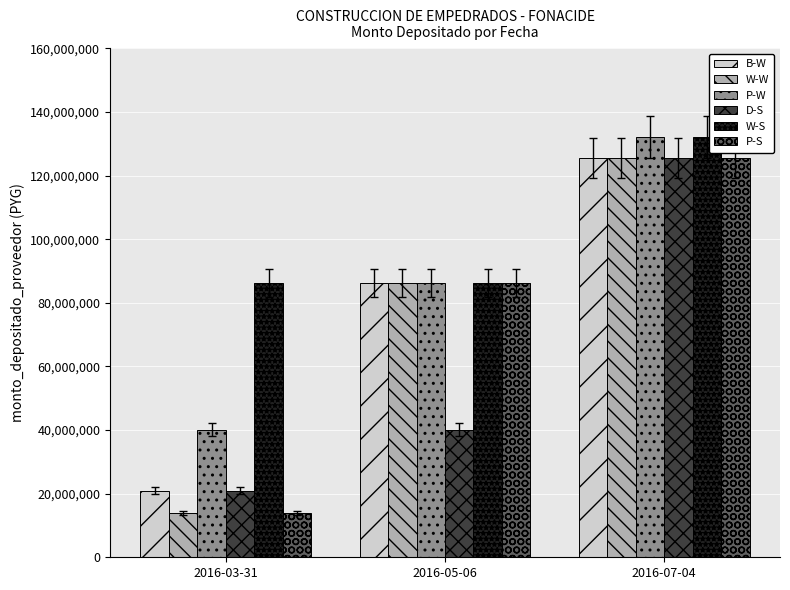

The value of P-W at 2016-03-31 is 40065546. True or false?

True